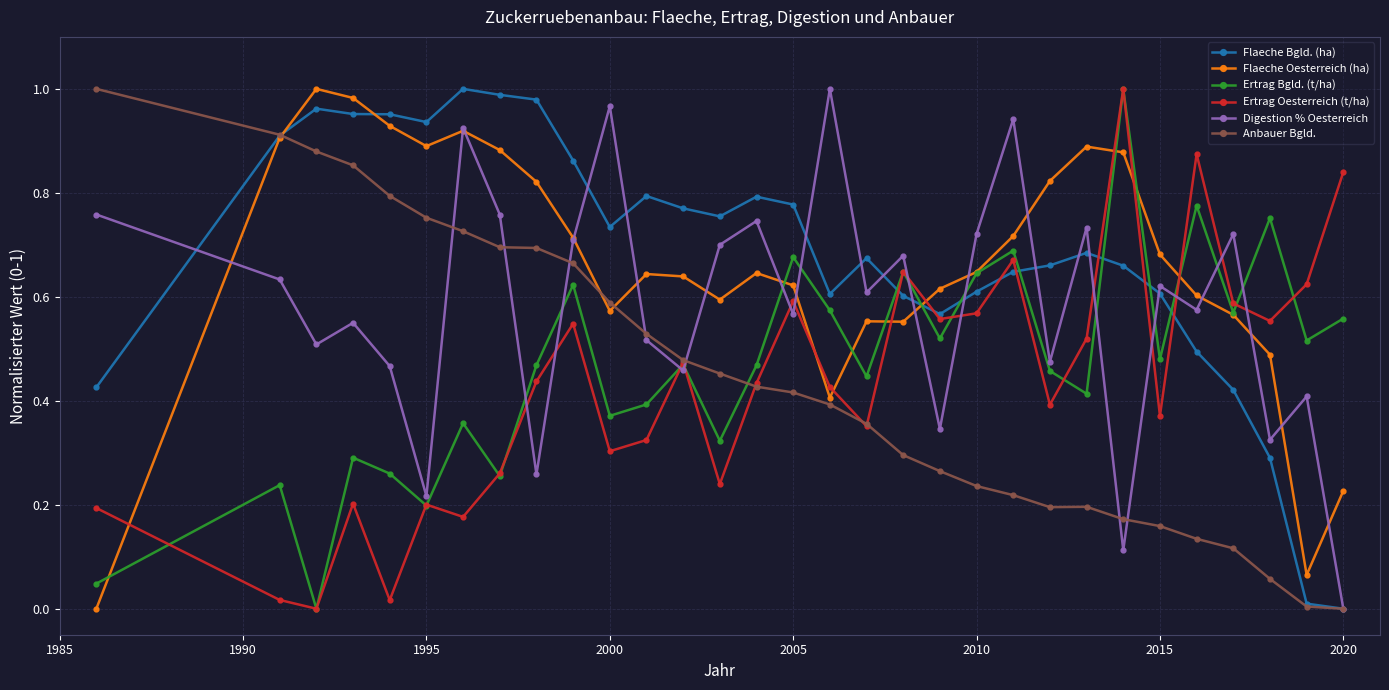

In Ertrag Bgld. (t/ha), how many points are higher than both neighbors (excluding endpoints)?

11